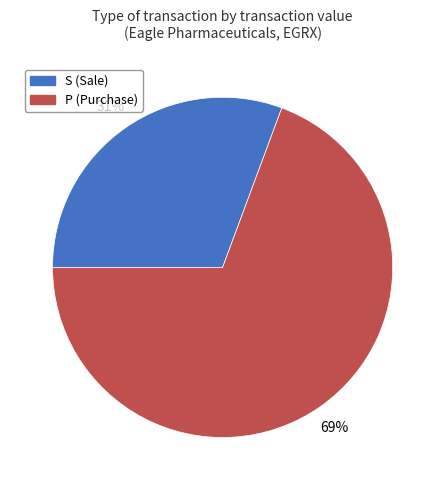

What is the ratio of the value at S to the value at P?

0.4